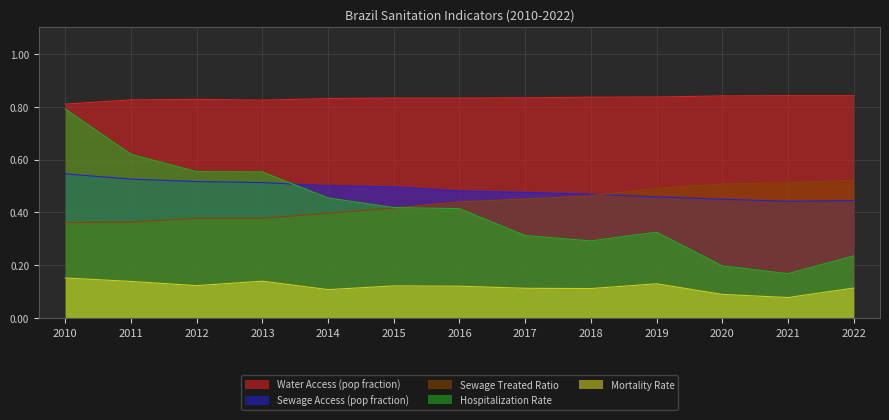

List the series in order of their peak value, lowest first.

Mortality Rate, Sewage Treated Ratio, Sewage Access (pop fraction), Hospitalization Rate, Water Access (pop fraction)